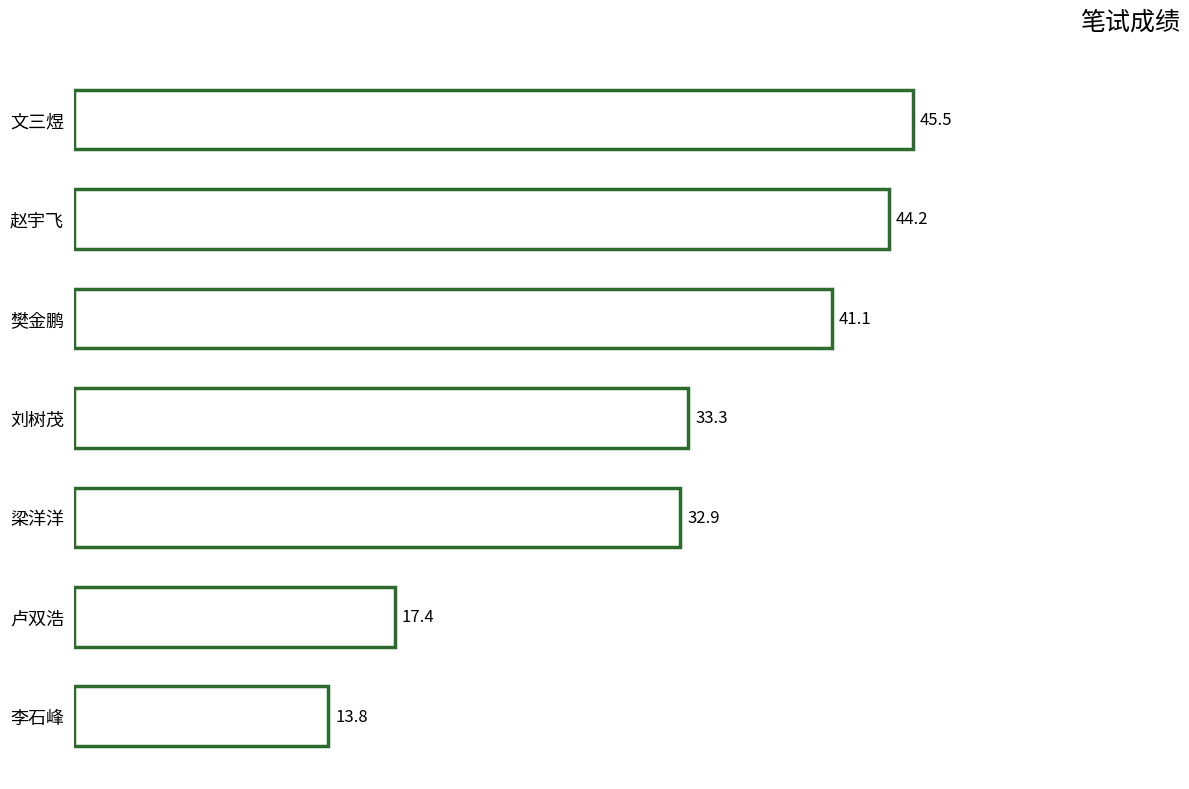

List the labels in order of value, smallest first.

李石峰, 卢双浩, 梁洋洋, 刘树茂, 樊金鹏, 赵宇飞, 文三煜